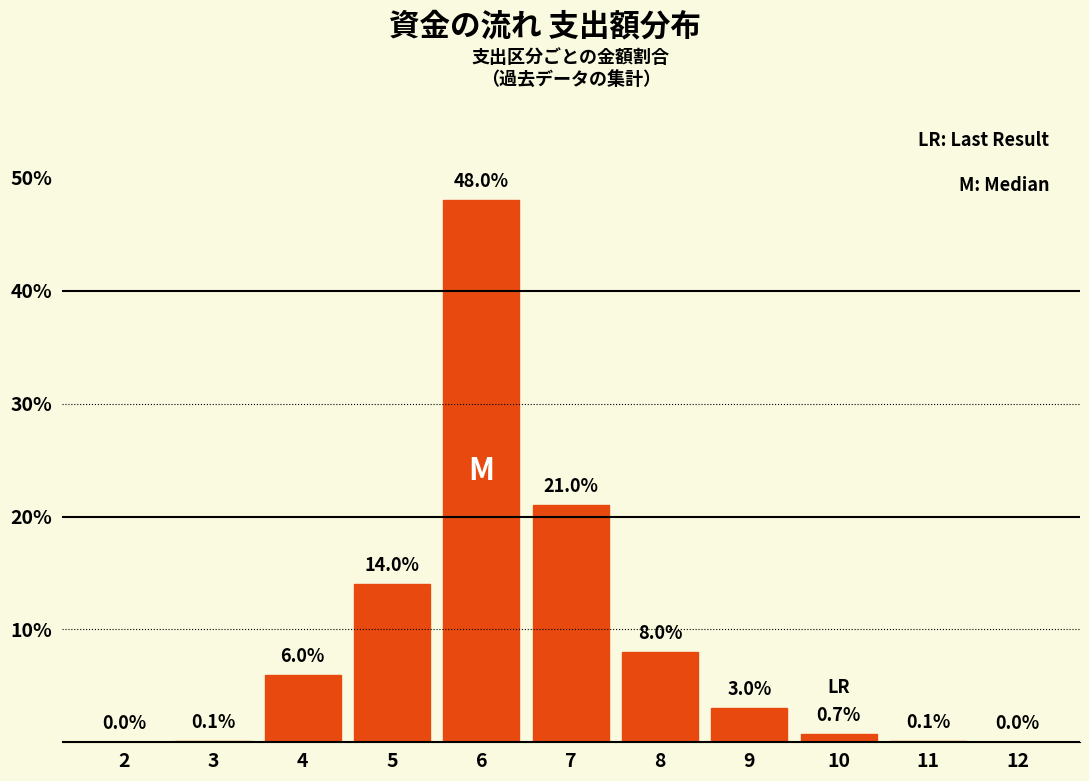

Reading left to right, extract all data points from this chart.

2=0.0	3=0.1	4=6.0	5=14.0	6=48.0	7=21.0	8=8.0	9=3.0	10=0.7	11=0.1	12=0.0